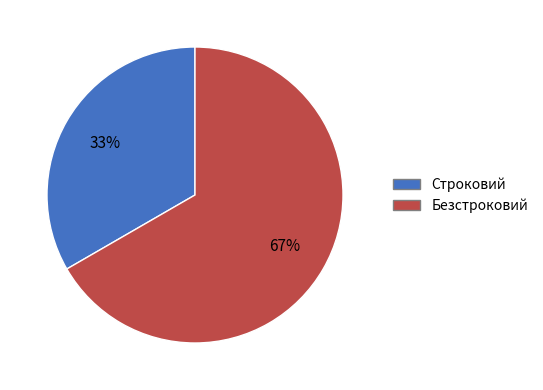

What is the majority slice?

Безстроковий